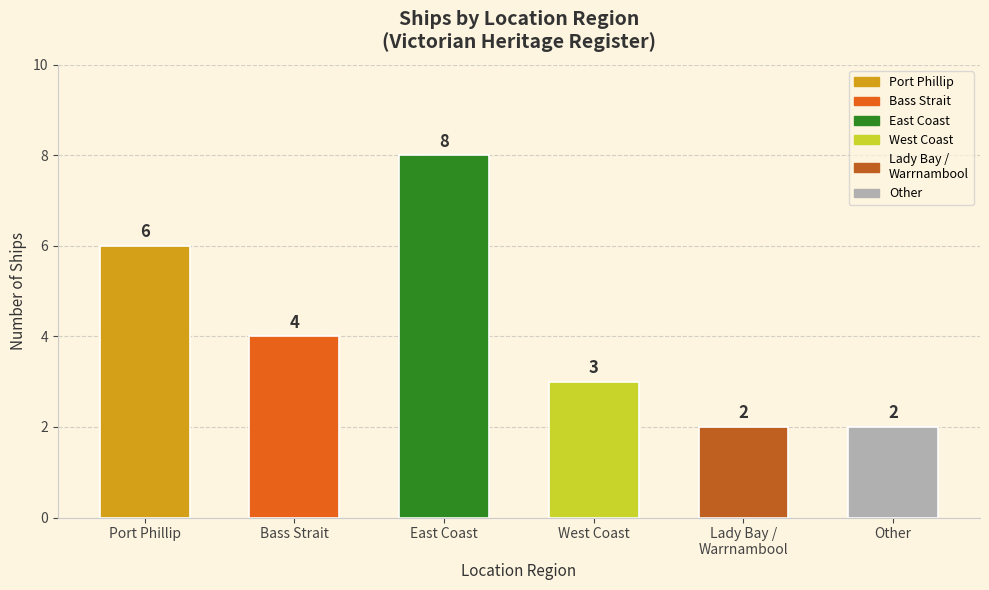

What position from the left is West Coast?

4